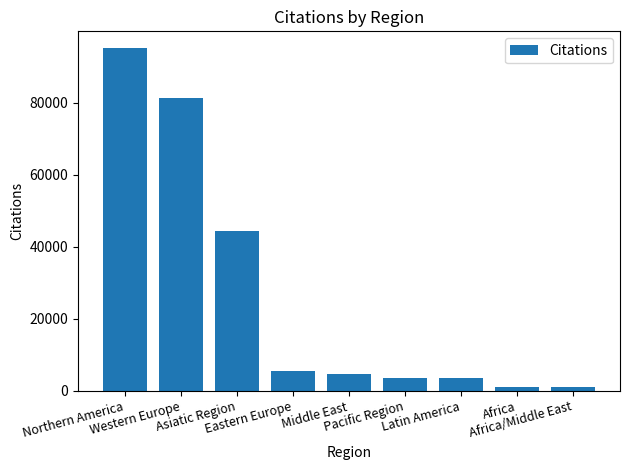

Which category has the highest value across all series?

Northern America